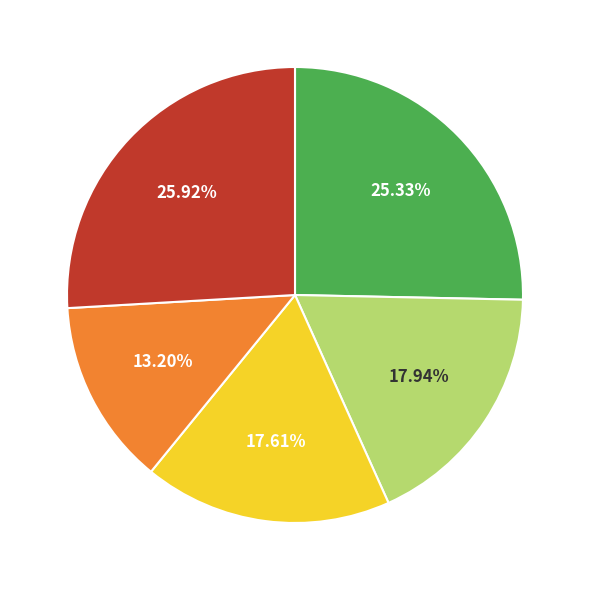

To the nearest percent, what is the difference between the largest and smallest slice percentages?

13%